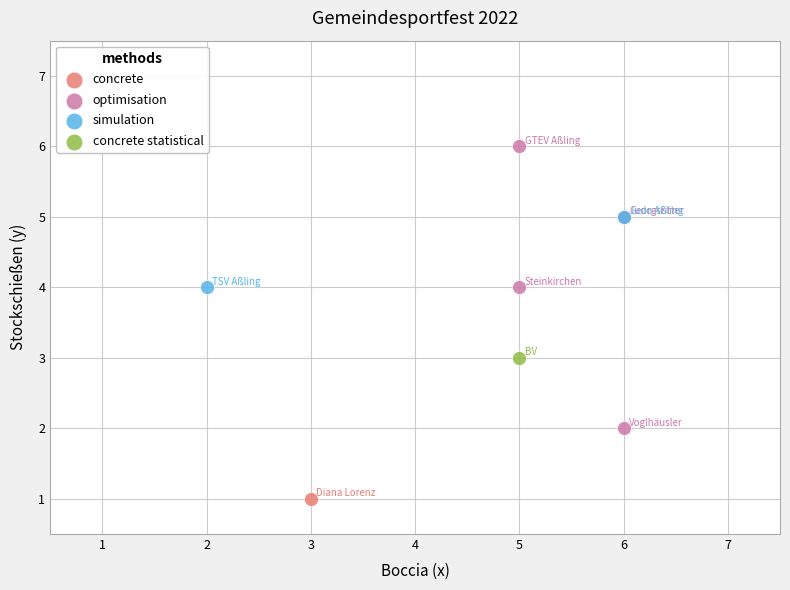

What are all the series names shown in the legend?

concrete, optimisation, simulation, concrete statistical